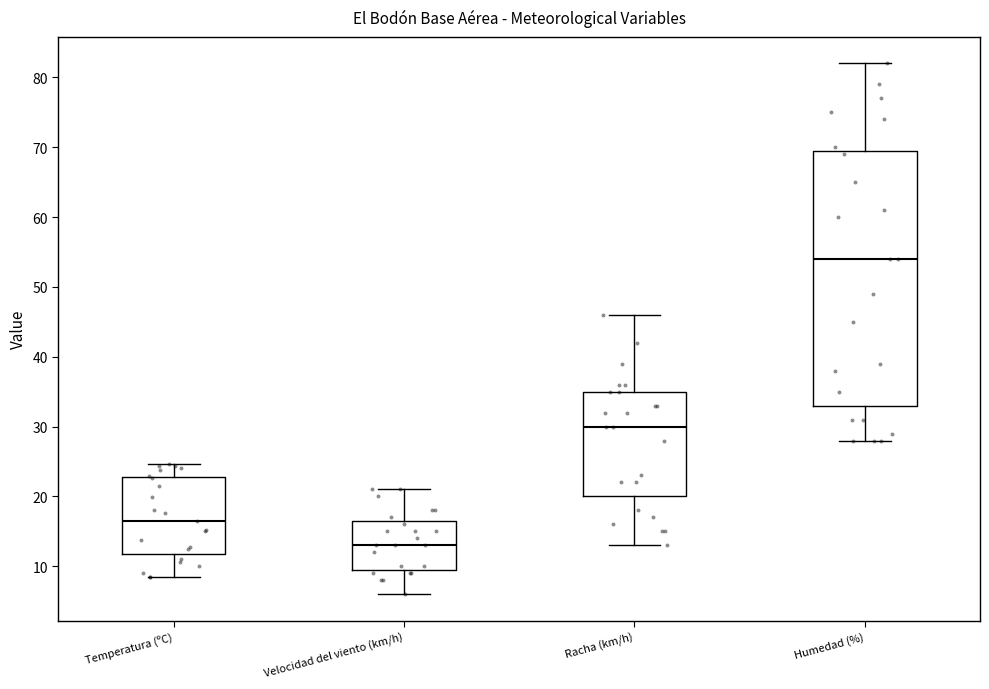

Comparing the boxes themselves (not the whiskers), which one is the tallest?

Humedad (%)